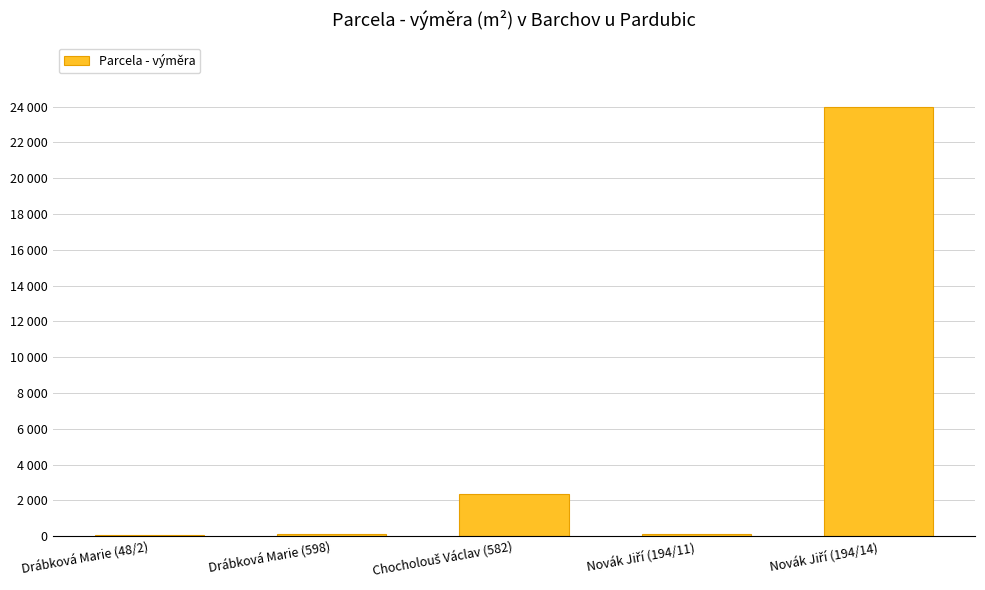

What is the change in value from Drábková Marie (48/2) to Novák Jiří (194/14)?

+23891